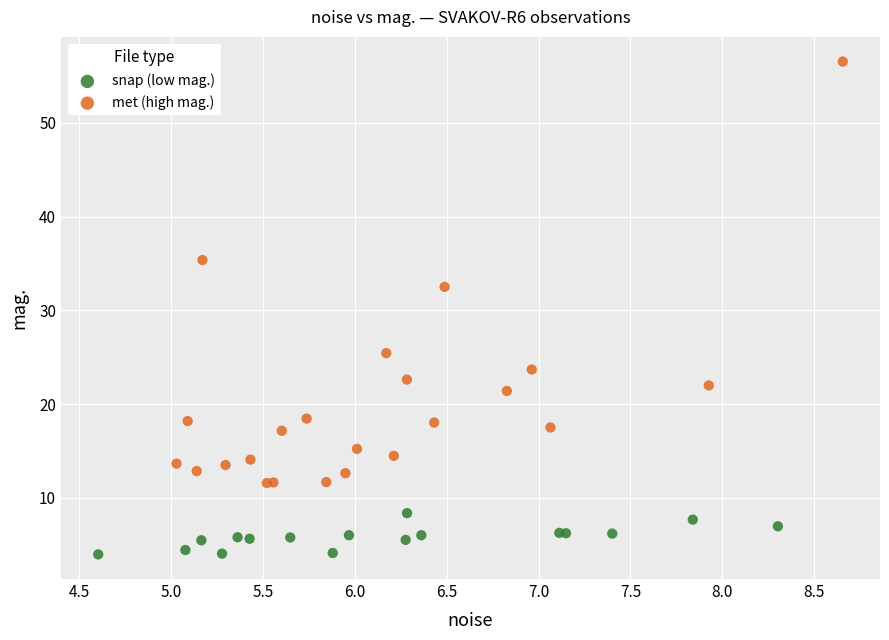

Which series has the largest Y range (max minus min)?

met (high mag.)